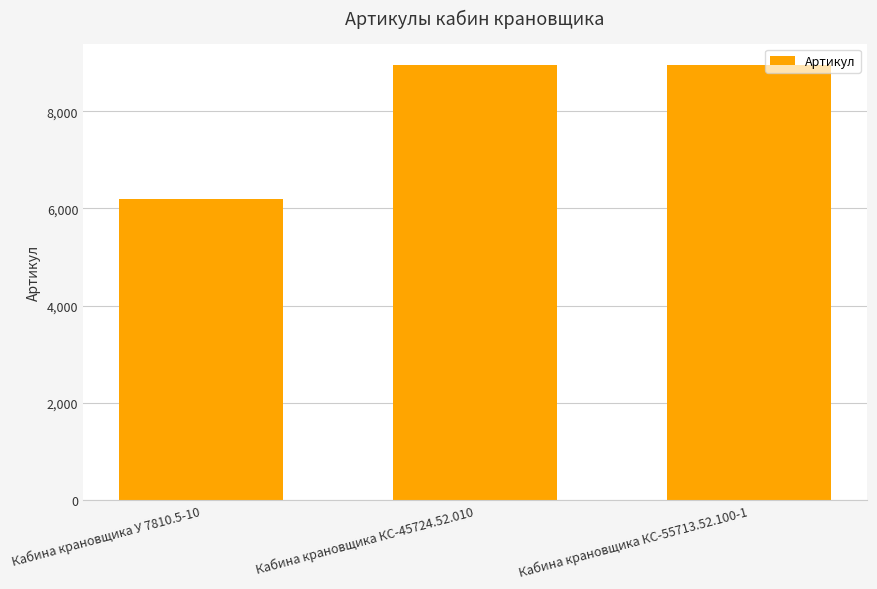

Is it true that the value at Кабина крановщика КС-55713.52.100-1 is 5762?

False